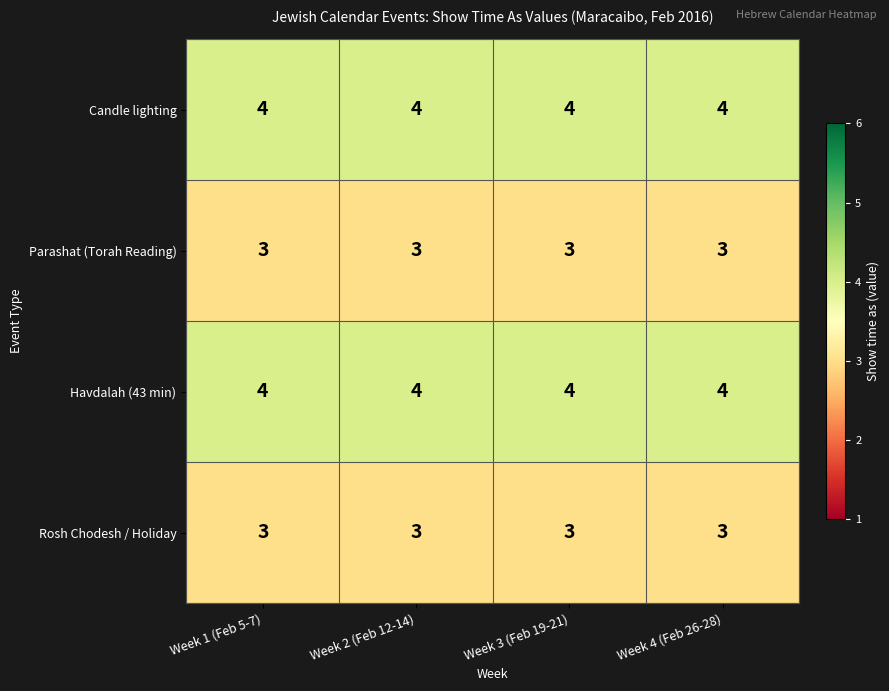

What is the average value of the Rosh Chodesh / Holiday series?

3